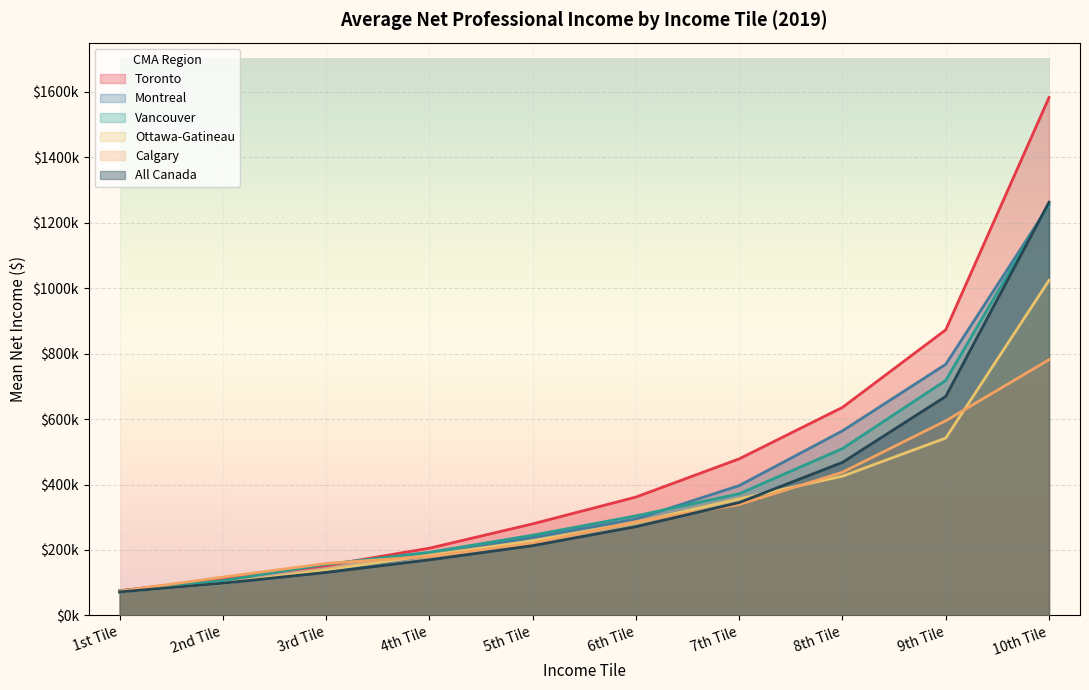

Between which two adjacent categories do Calgary and Toronto first intersect?

1st Tile and 2nd Tile